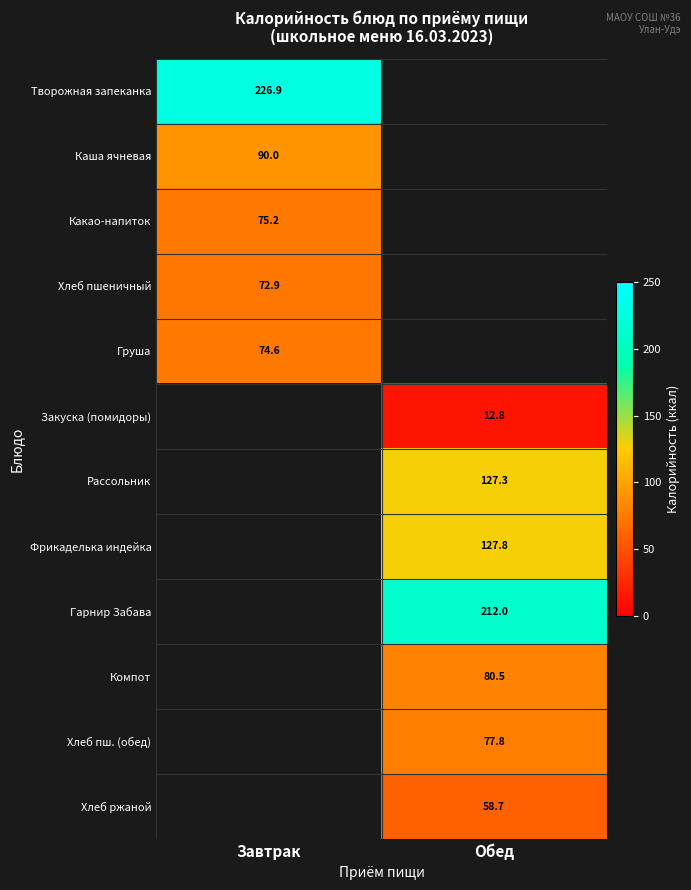

Which series has the largest total across all categories?

Творожная запеканка